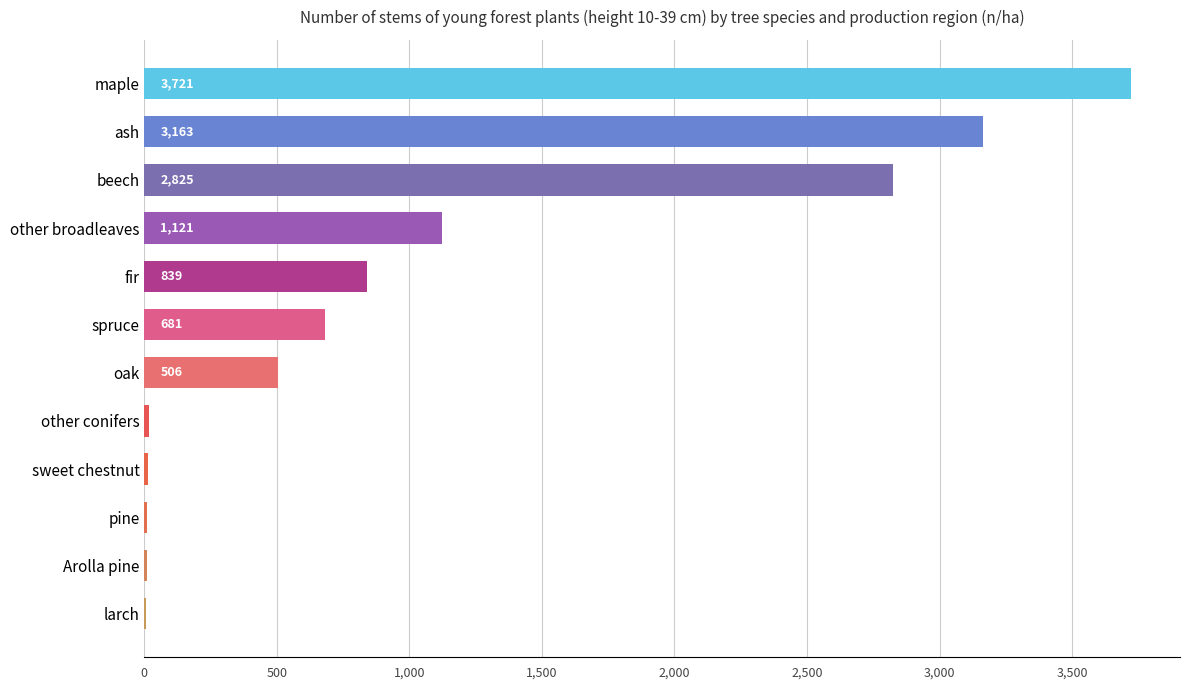

At which label is the value closest to 1863?

other broadleaves